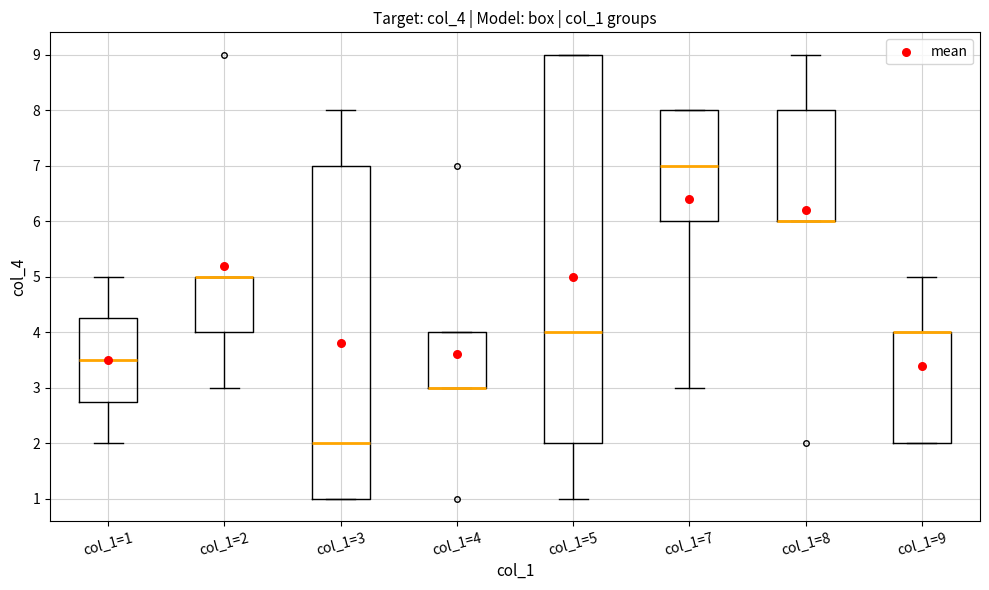

Reading left to right, read every box against the y-axis: the position of its median line, the range the box covers, and the ends of its whiskers. The values are not printed on the chart, so give them approximately, as read against the axis.

col_1=1: median 3.5, box 2.8 to 4.3, whiskers 2.0 to 5.0
col_1=2: median 5.0 (drawn on the box's upper edge), box 4.0 to 5.0, whiskers 3.0 to 5.0
col_1=3: median 2.0, box 1.0 to 7.0, whiskers 1.0 to 8.0
col_1=4: median 3.0 (drawn on the box's lower edge), box 3.0 to 4.0, whiskers 3.0 to 4.0
col_1=5: median 4.0, box 2.0 to 9.0, whiskers 1.0 to 9.0
col_1=7: median 7.0, box 6.0 to 8.0, whiskers 3.0 to 8.0
col_1=8: median 6.0 (drawn on the box's lower edge), box 6.0 to 8.0, whiskers 6.0 to 9.0
col_1=9: median 4.0 (drawn on the box's upper edge), box 2.0 to 4.0, whiskers 2.0 to 5.0